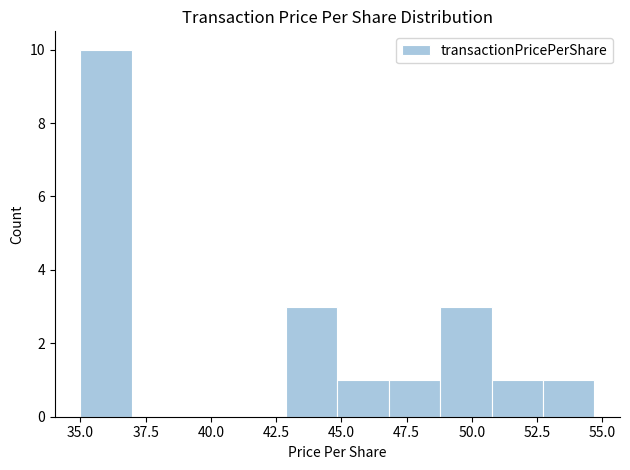

Around what value on the x-axis is the tallest bar? Give the approximate position of its centre, as read against the axis.

36.0